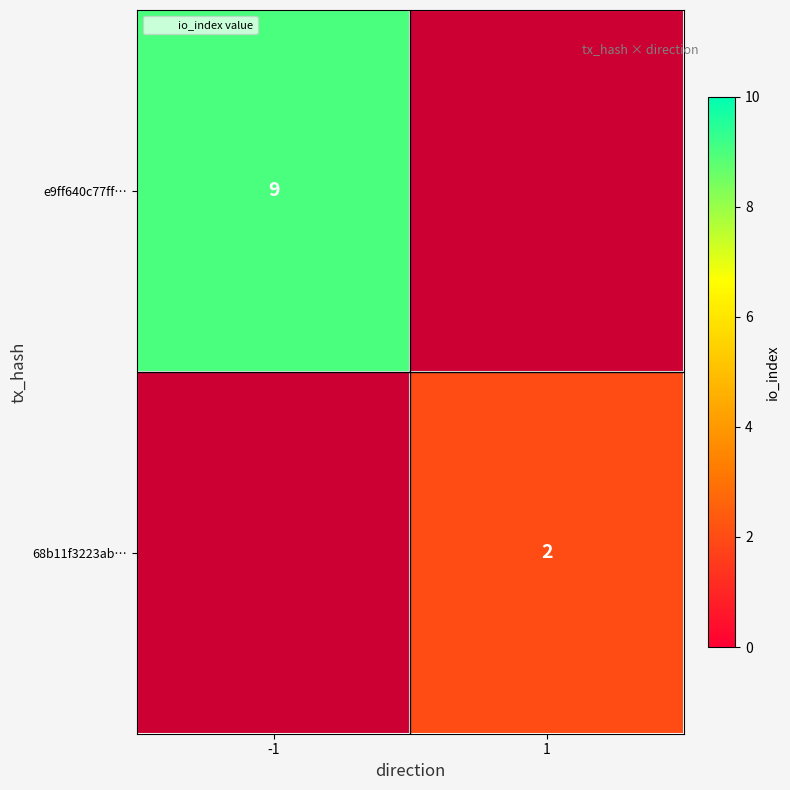

Which series has the widest spread of values?

e9ff640c77ff…